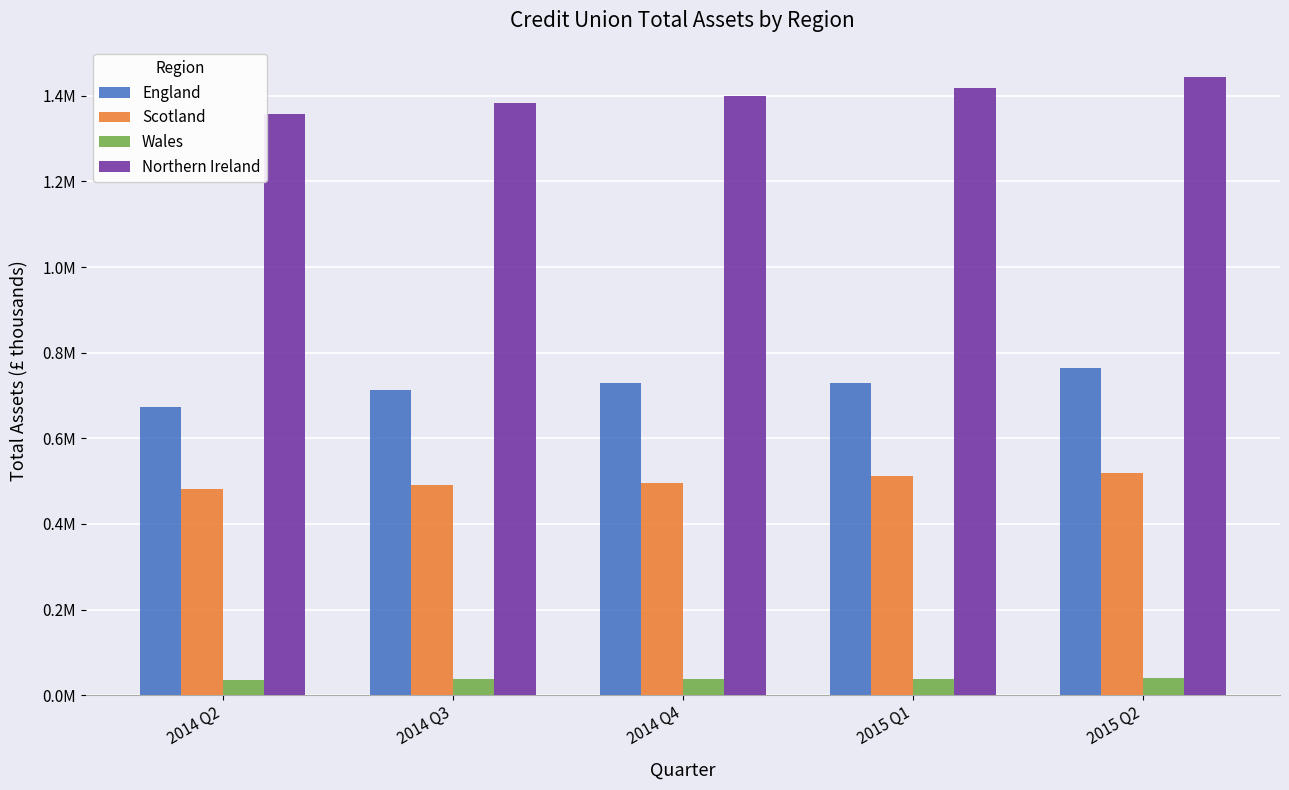

List the series in order of their overall mean, highest first.

Northern Ireland, England, Scotland, Wales